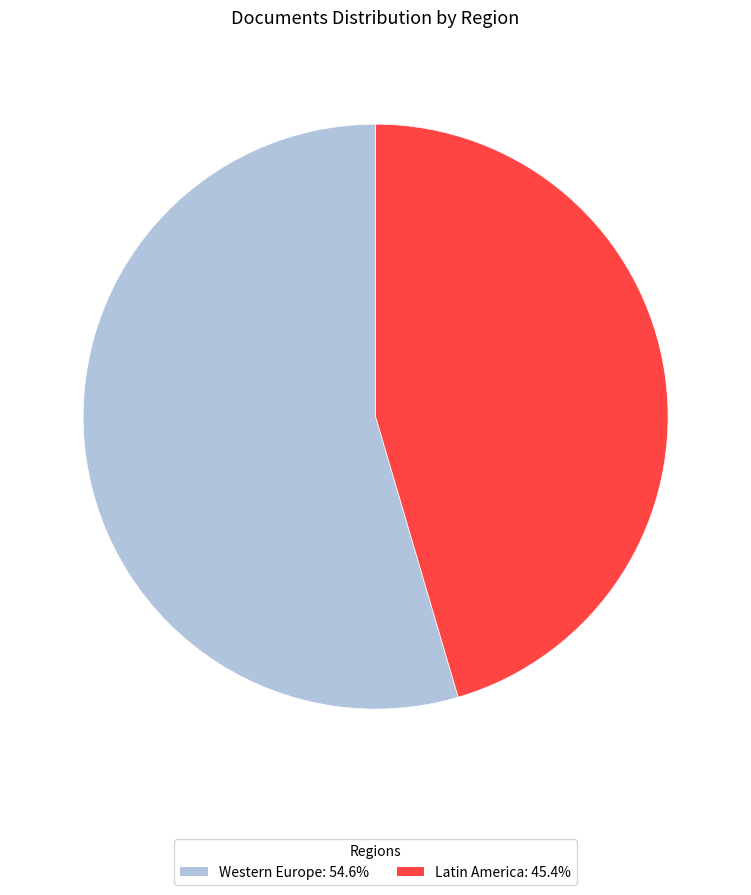

Is the sum of Western Europe: 54.6% and Latin America: 45.4% greater than half?

Yes